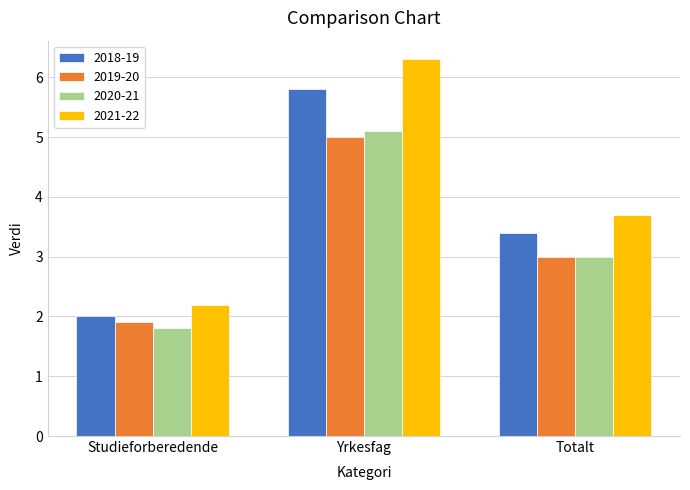

How many values in the 2020-21 series are below 3?

1